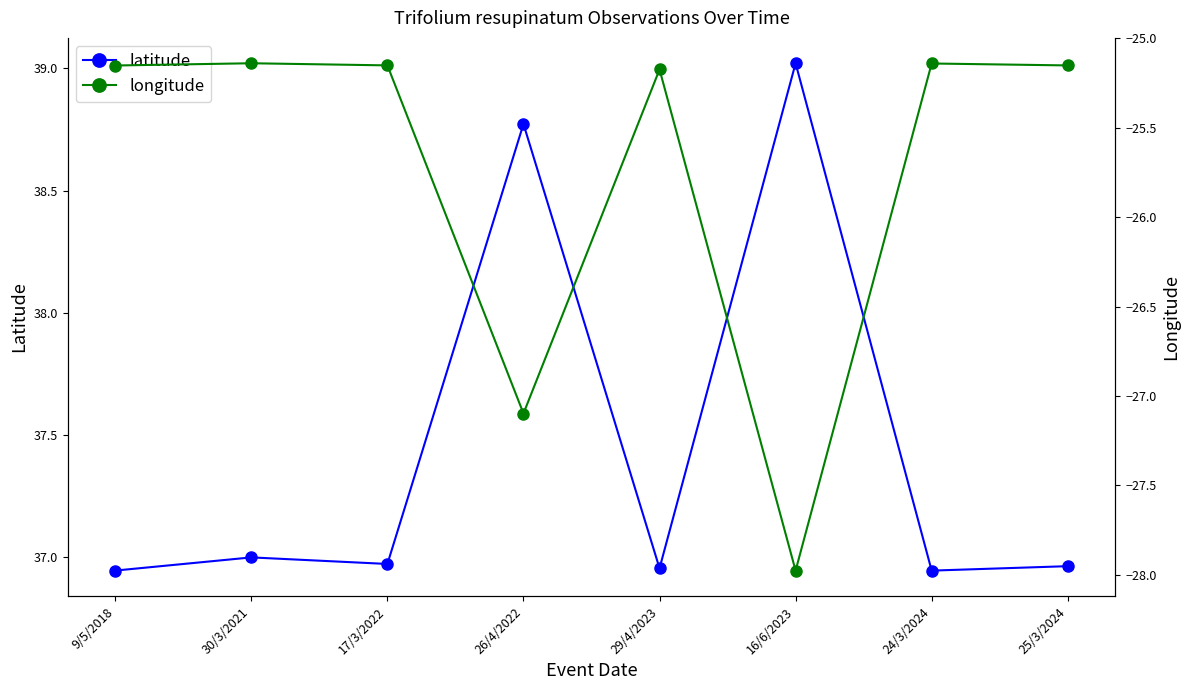

What is the total value across all series at 17/3/2022?

11.8